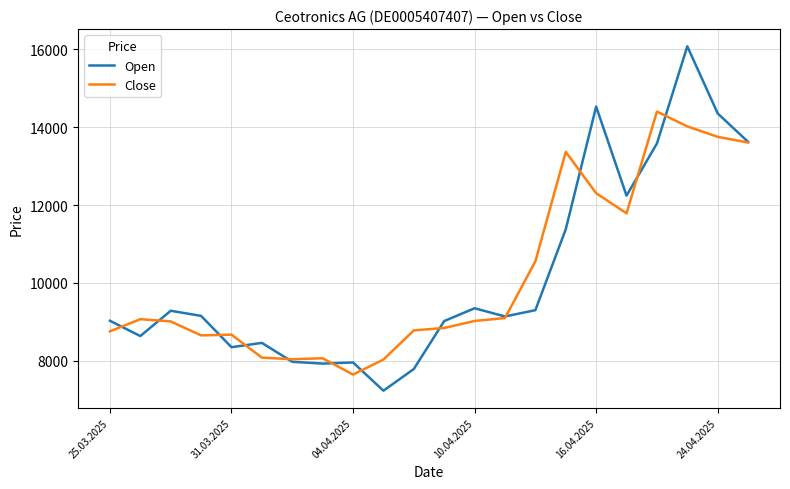

List the series in order of their peak value, highest first.

Open, Close